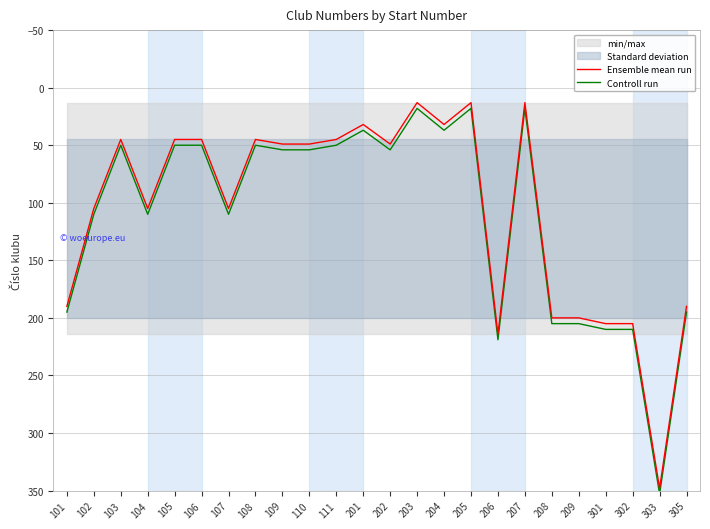

At 105, list the series in order from largest to smallest.

Controll run, Ensemble mean run